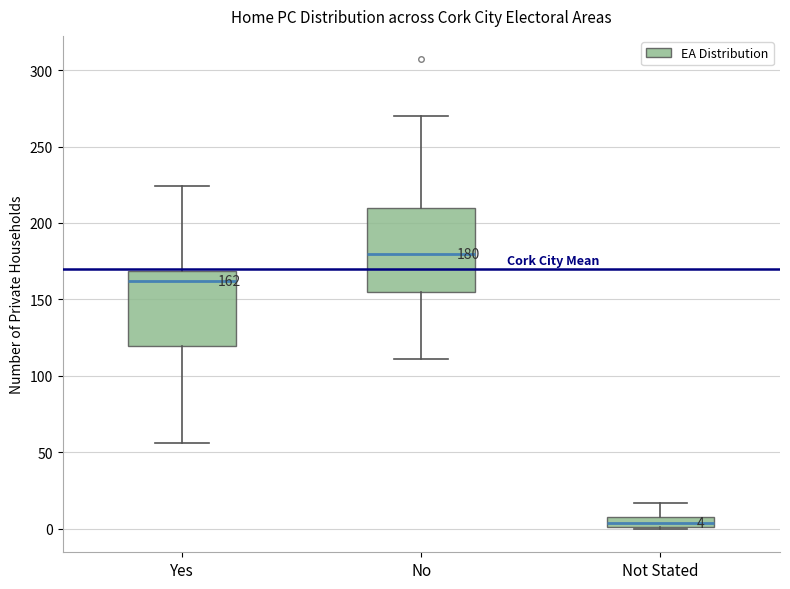

Which box is the tallest, from its lower edge to its upper edge?

No